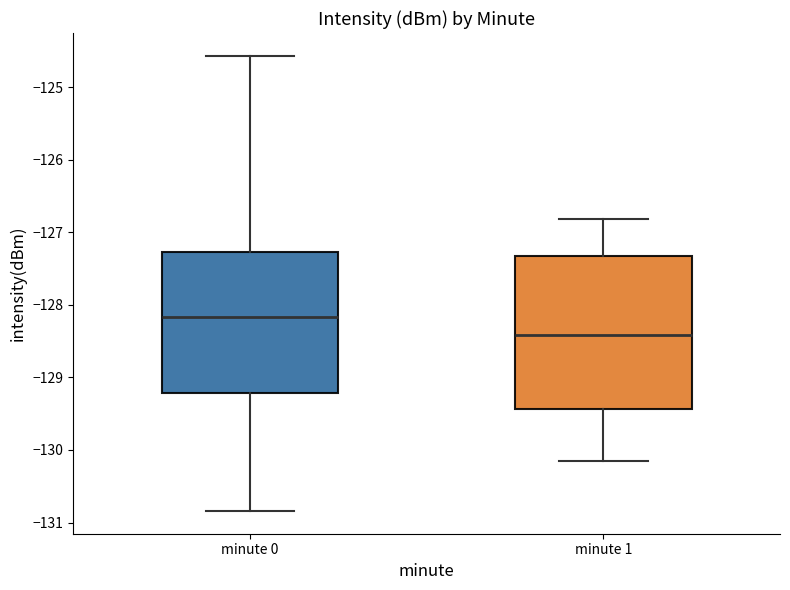

Reading left to right, read every box against the y-axis: the position of its median line, the range the box covers, and the ends of its whiskers. The values are not printed on the chart, so give them approximately, as read against the axis.

minute 0: median -128.2, box -129.2 to -127.3, whiskers -130.8 to -124.6
minute 1: median -128.4, box -129.4 to -127.3, whiskers -130.1 to -126.8